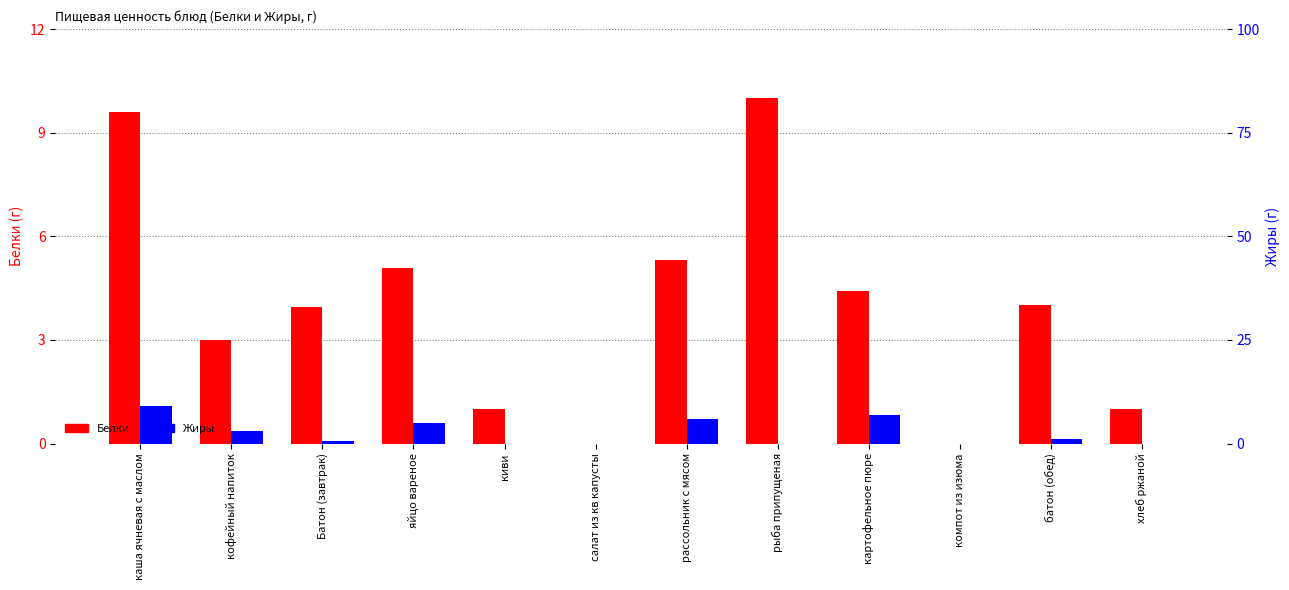

What is the label of the 6th bar from the right?

рассольник с мясом